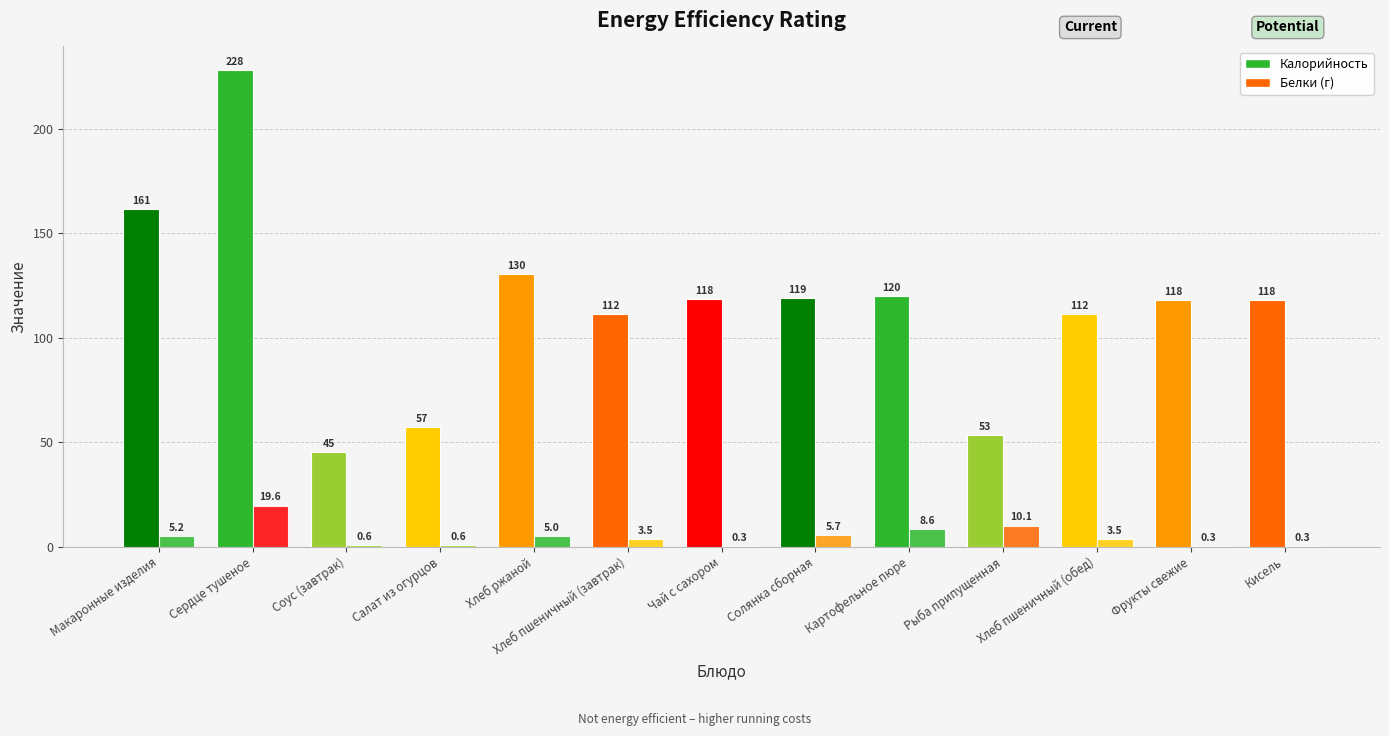

What is the minimum value shown in the chart?

0.3